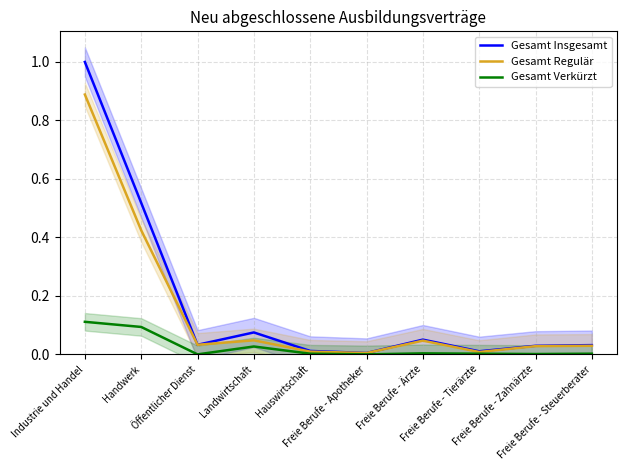

What is the sum of the Gesamt Insgesamt values at Landwirtschaft and Freie Berufe - Apotheker?

0.1